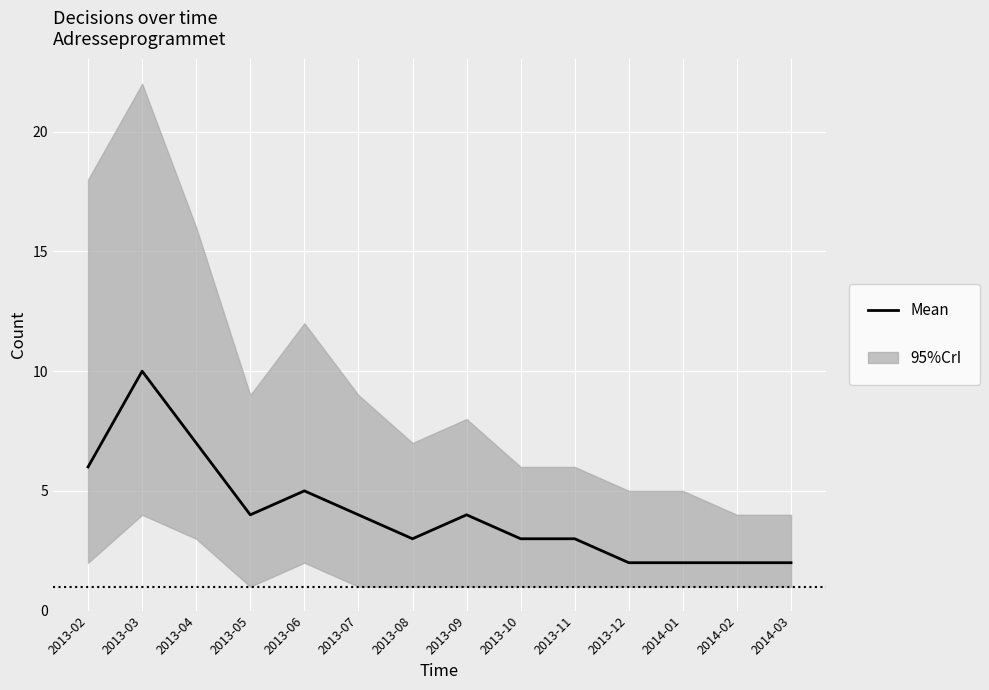

What is the difference between the maximum and minimum values?

8